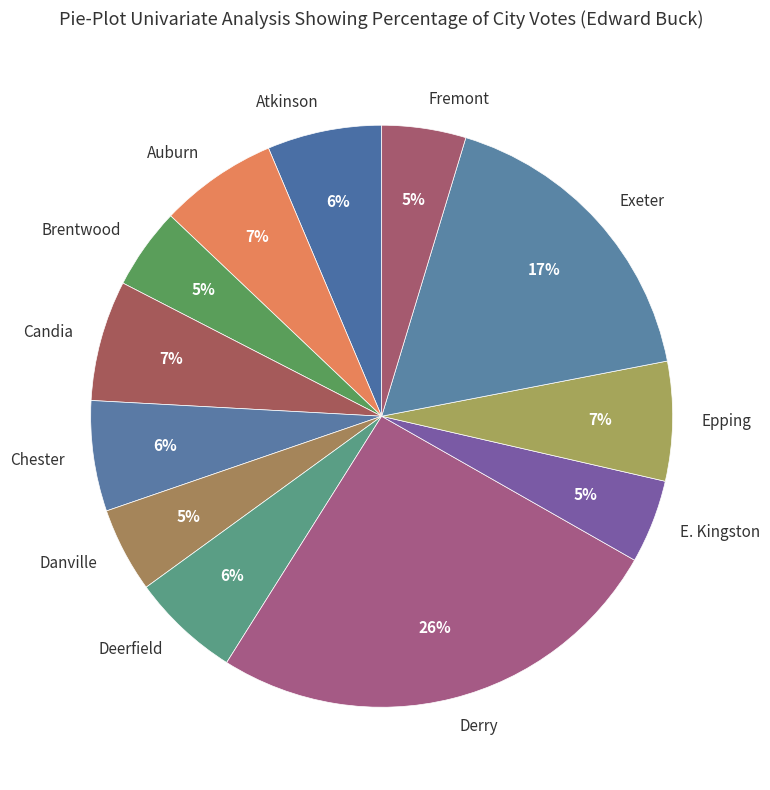

Combined, do Atkinson and Candia account for over 50%?

No